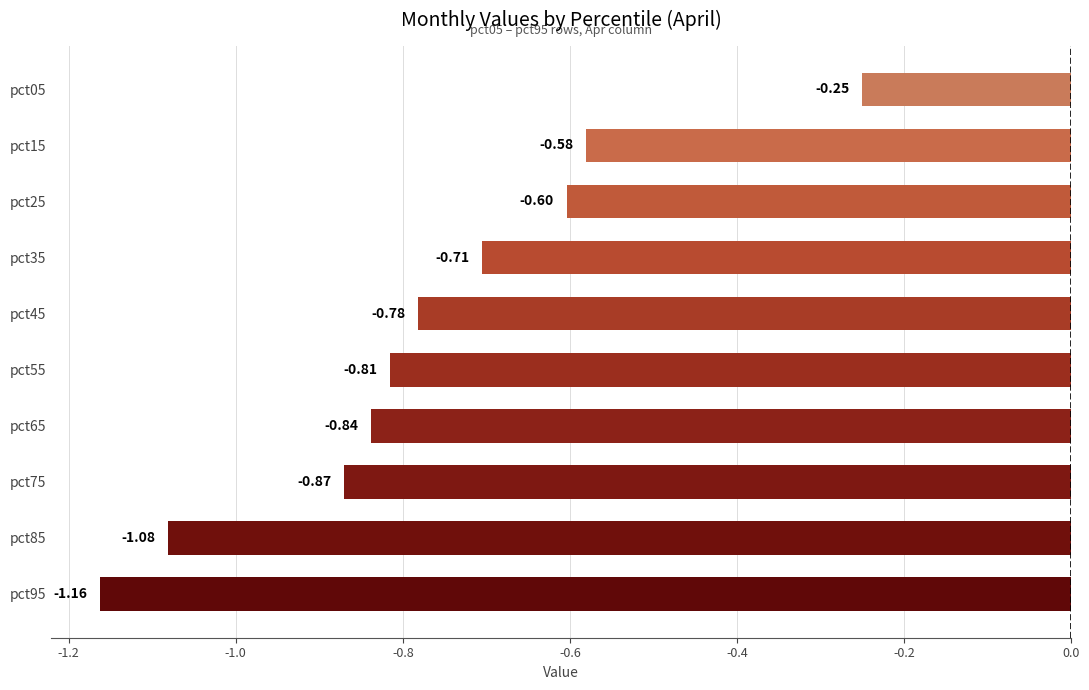

What is the difference between the values at pct15 and pct85?

0.5